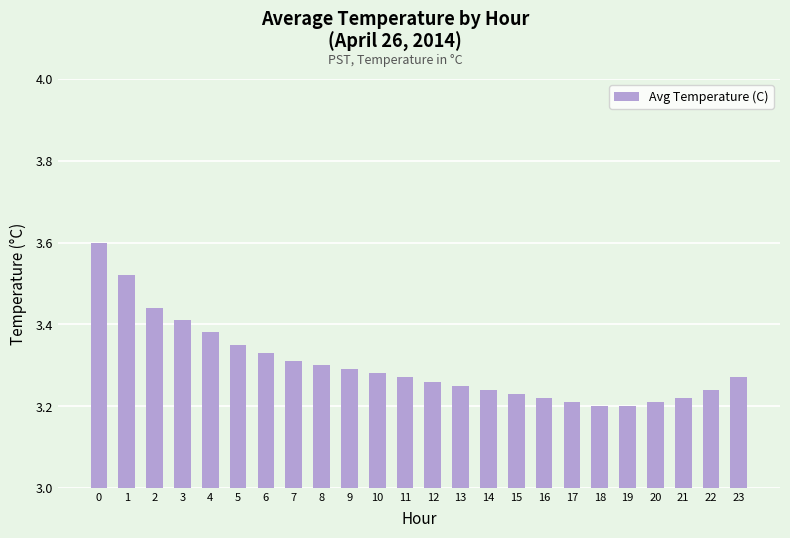

What is the maximum value shown in the chart?

3.6